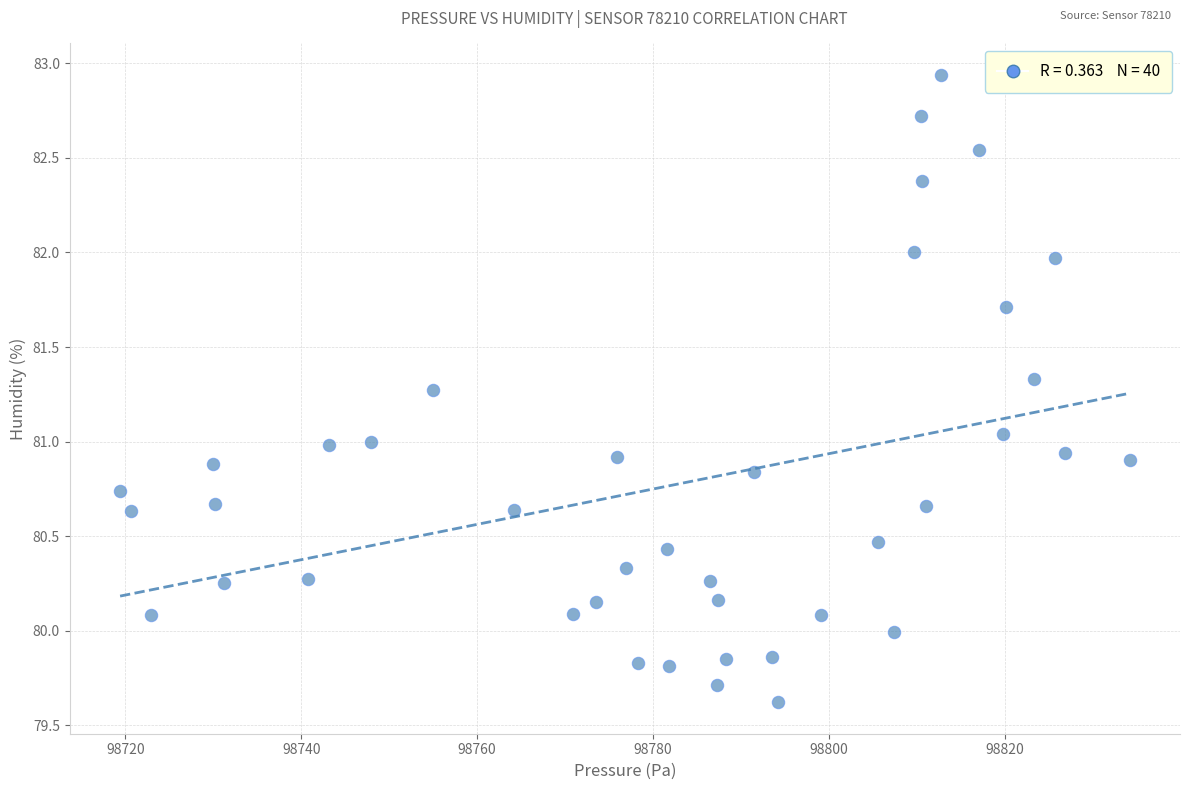

What is the range of X values (max minus min)?

114.8